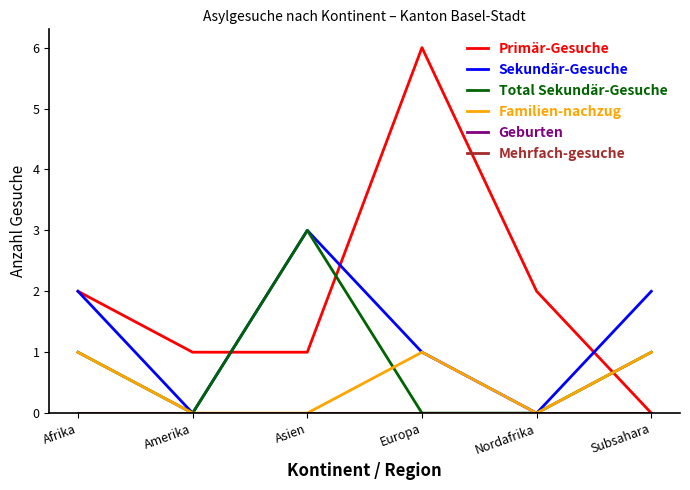

True or false: Mehrfach-gesuche has a value of 0 at Nordafrika.

True